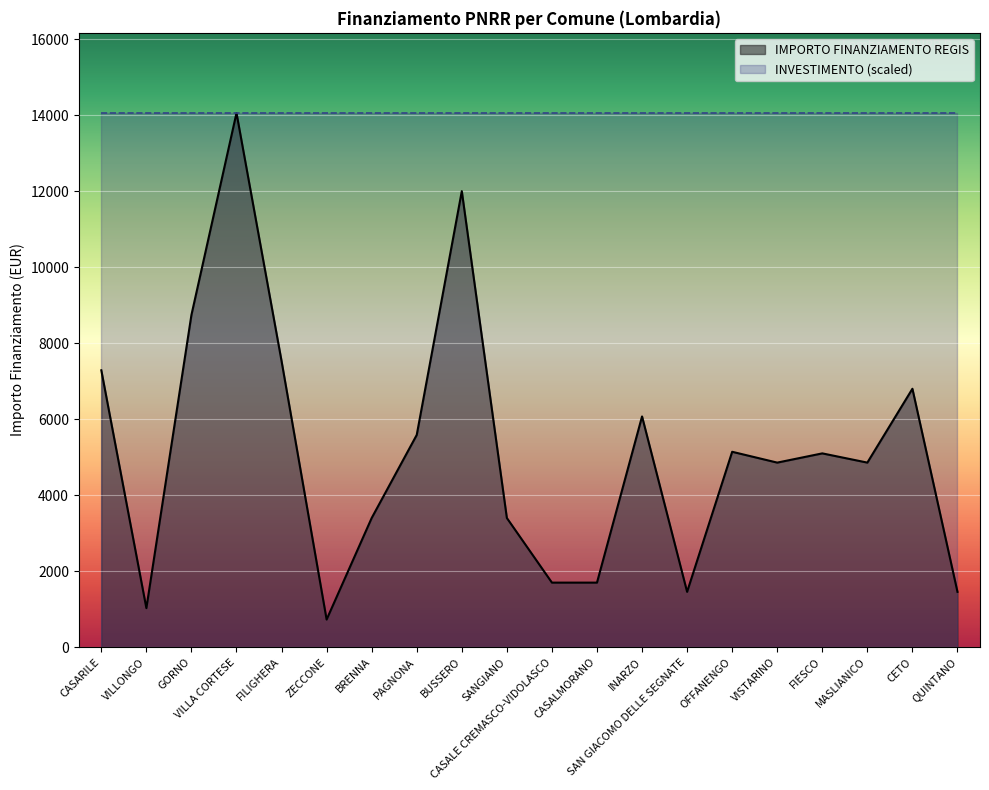

Reading right to left, what are all the values shown in this chart?

QUINTANO=1458	CETO=6804	MASLIANICO=4860	FIESCO=5103	VISTARINO=4860	OFFANENGO=5145	SAN GIACOMO DELLE SEGNATE=1458	INARZO=6075	CASALMORANO=1701	CASALE CREMASCO-VIDOLASCO=1701	SANGIANO=3402	BUSSERO=12005	PAGNONA=5589	BRENNA=3402	ZECCONE=729	FILIGHERA=7533	VILLA CORTESE=14063	GORNO=8748	VILLONGO=1029	CASARILE=7290